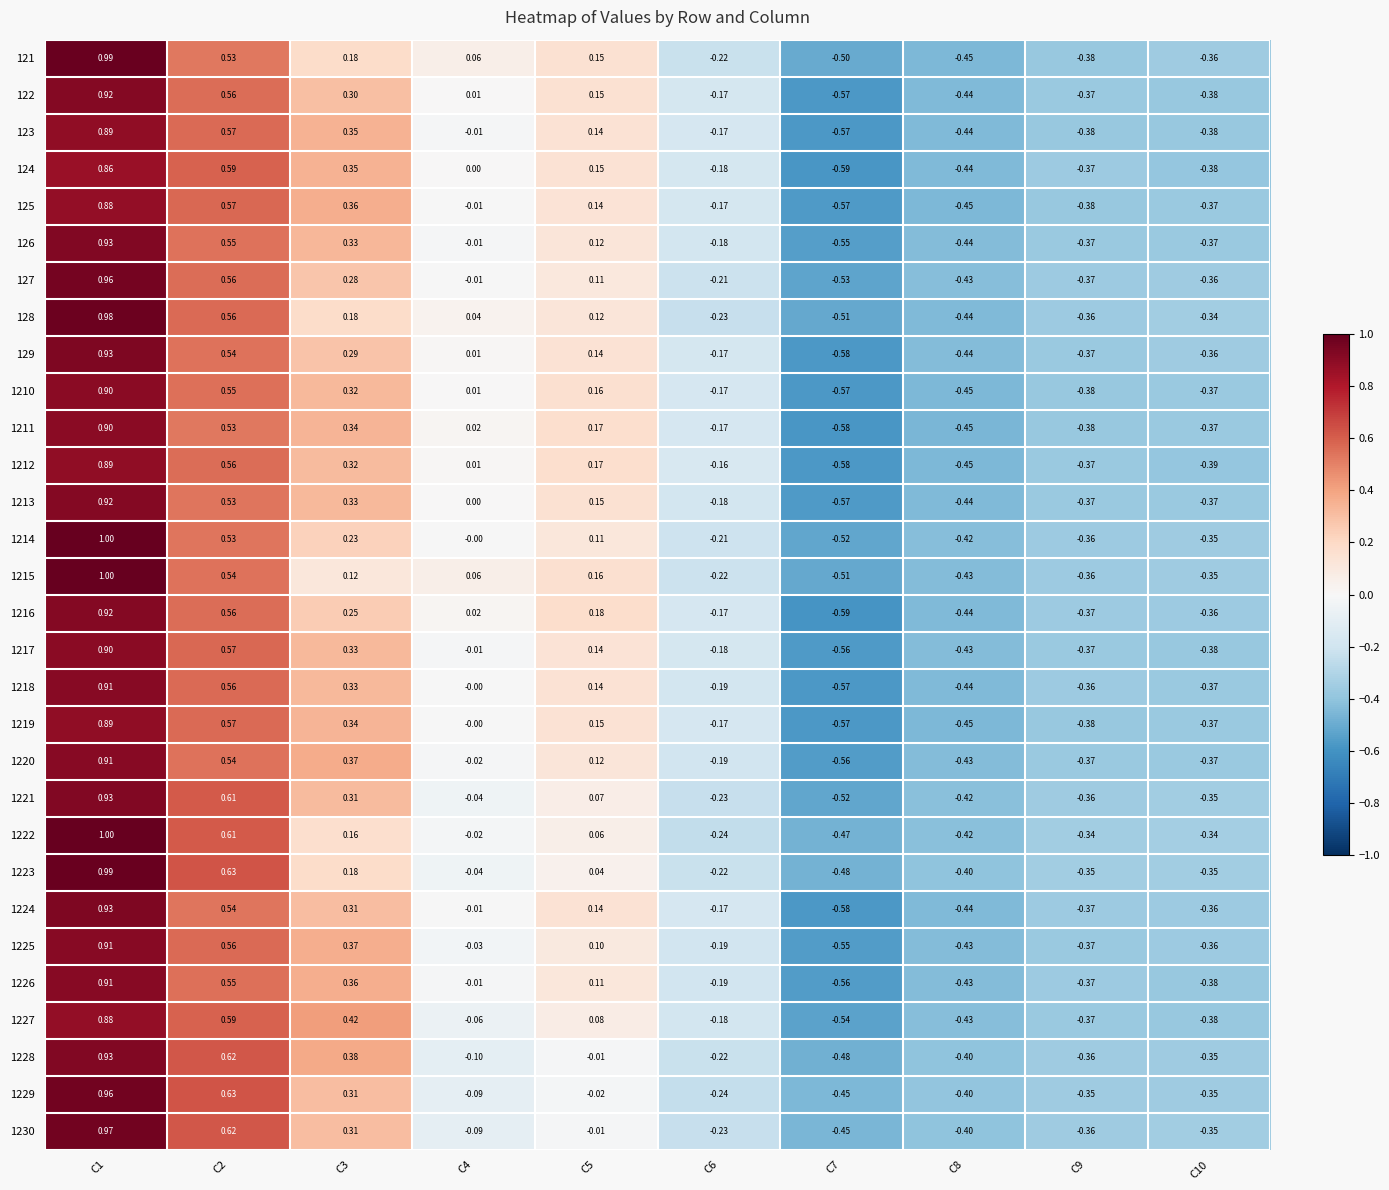

Is the value of 1230 at C5 greater than the value of 1220 at C6?

Yes